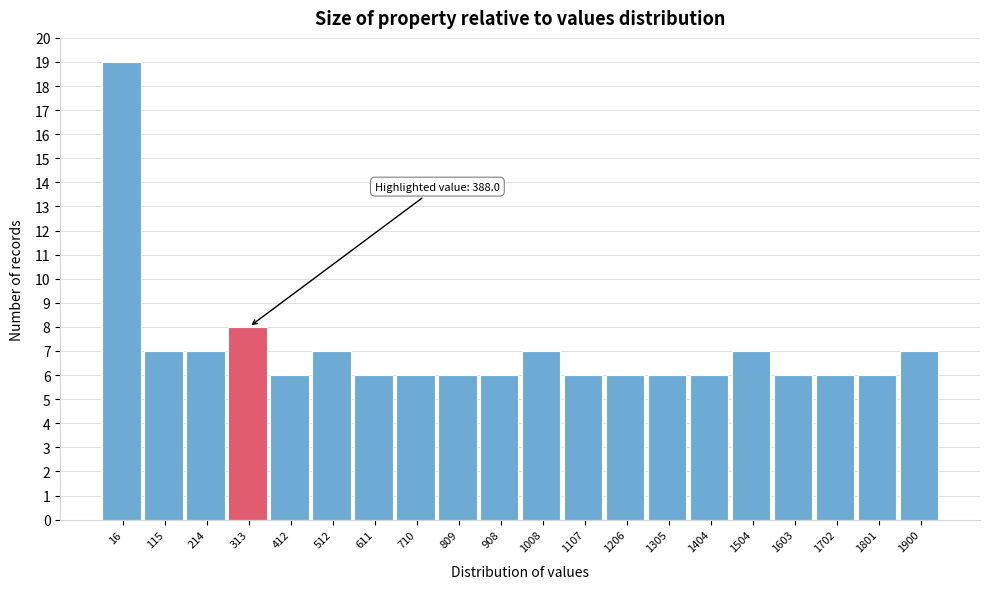

Reading left to right, what are all the values shown in this chart?

19	7	7	8	6	7	6	6	6	6	7	6	6	6	6	7	6	6	6	7